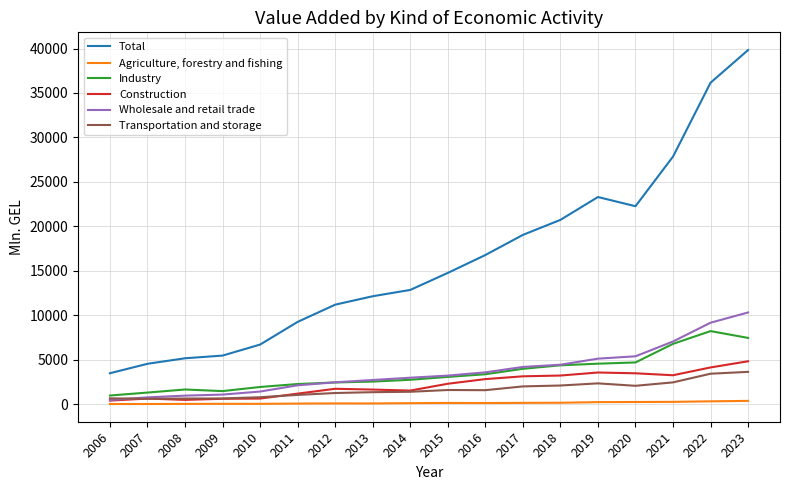

True or false: Construction and Industry intersect in this chart.

False